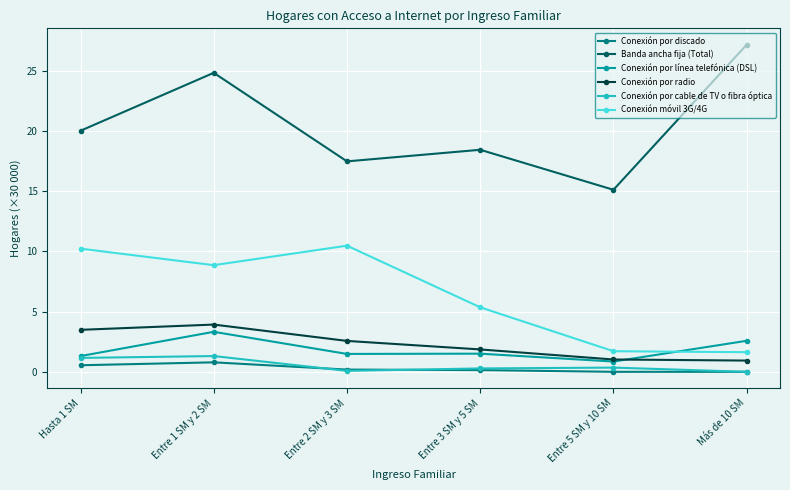

Is it true that Conexión por cable de TV o fibra óptica equals 1.3 at Entre 1 SM y 2 SM?

True